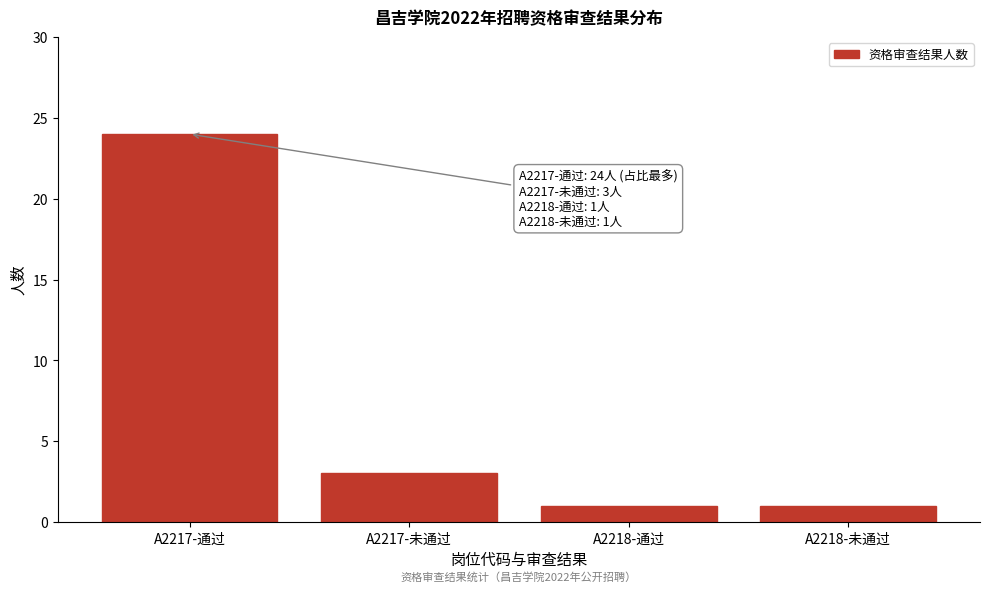

Reading left to right, extract all data points from this chart.

A2217-通过=24	A2217-未通过=3	A2218-通过=1	A2218-未通过=1